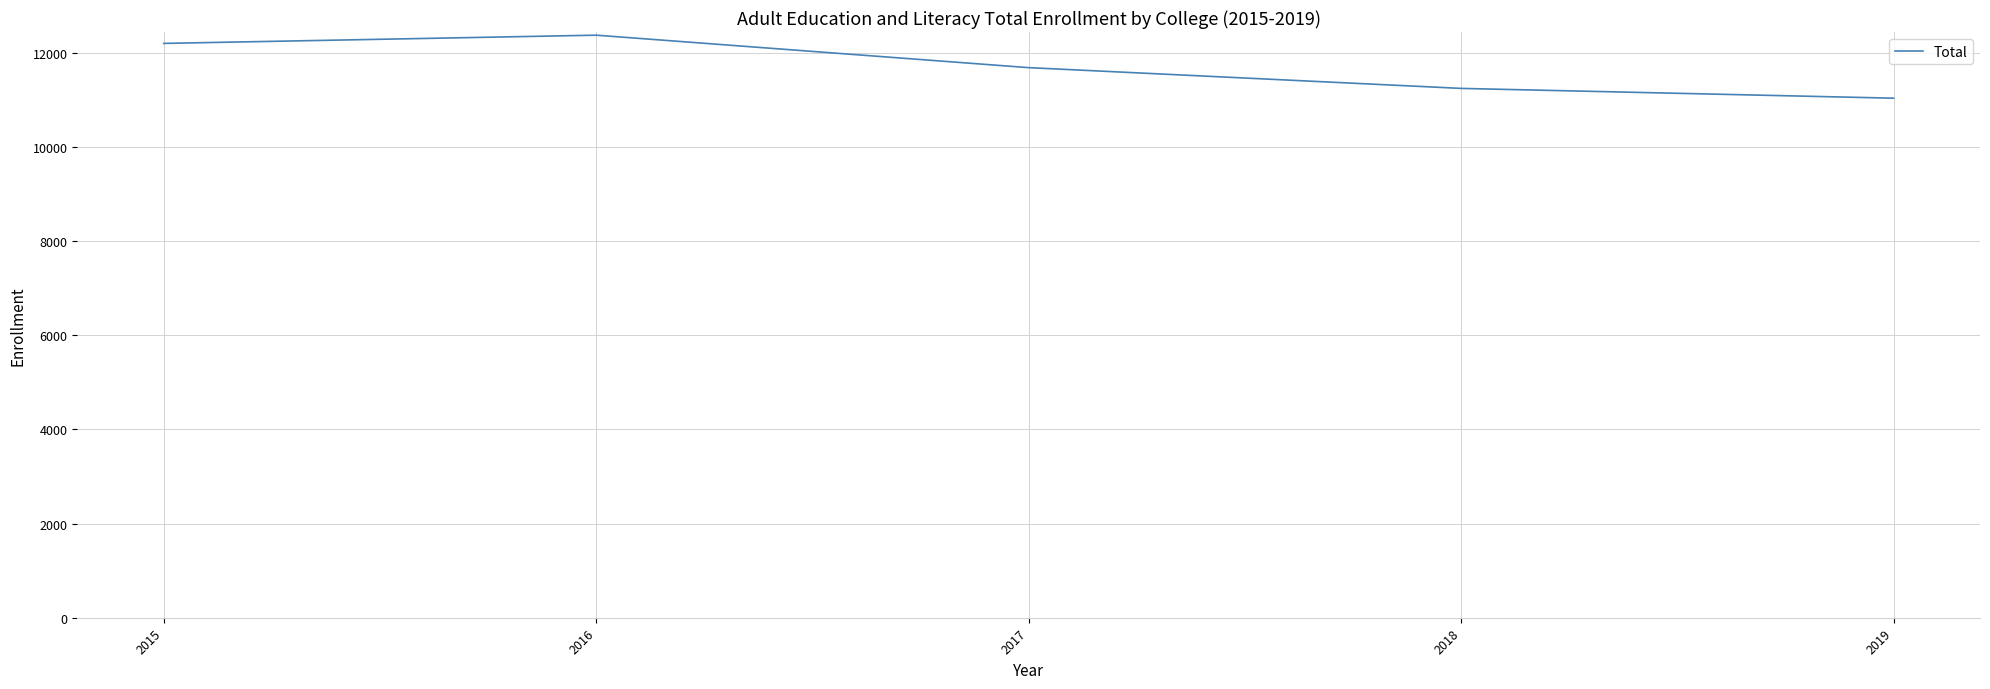

Reading left to right, what are all the values shown in this chart?

2015=12203	2016=12378	2017=11688	2018=11247	2019=11039